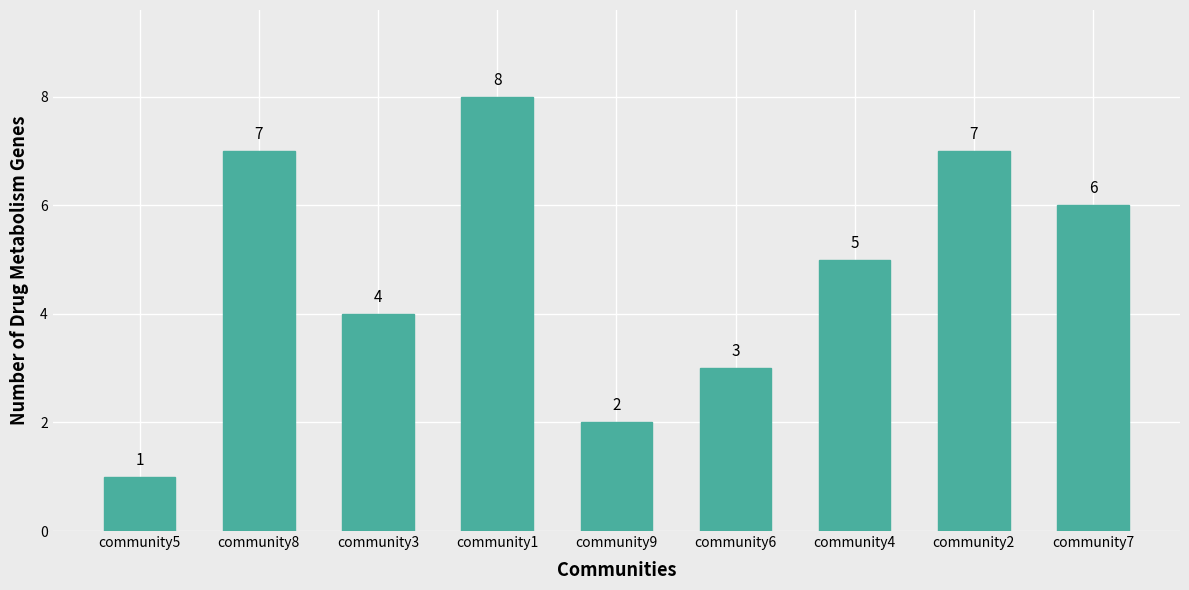

Which category has the lowest value across all series?

community5